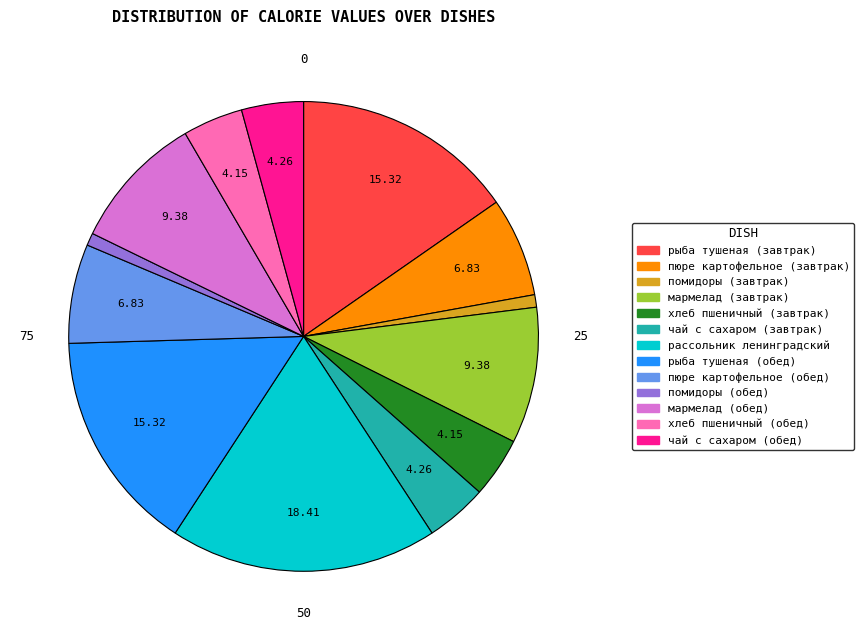

Do помидоры (обед) and хлеб пшеничный (завтрак) together represent more than half of the pie?

No